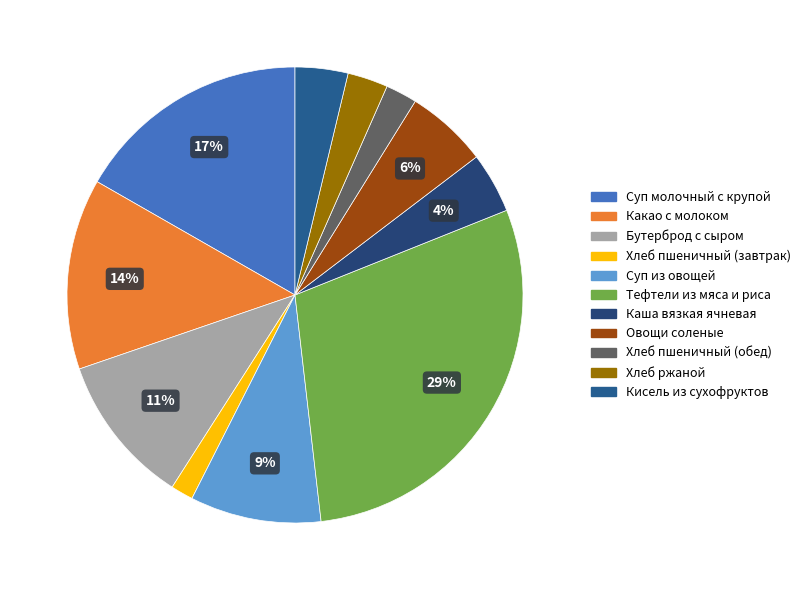

How many segments does this pie chart have?

11